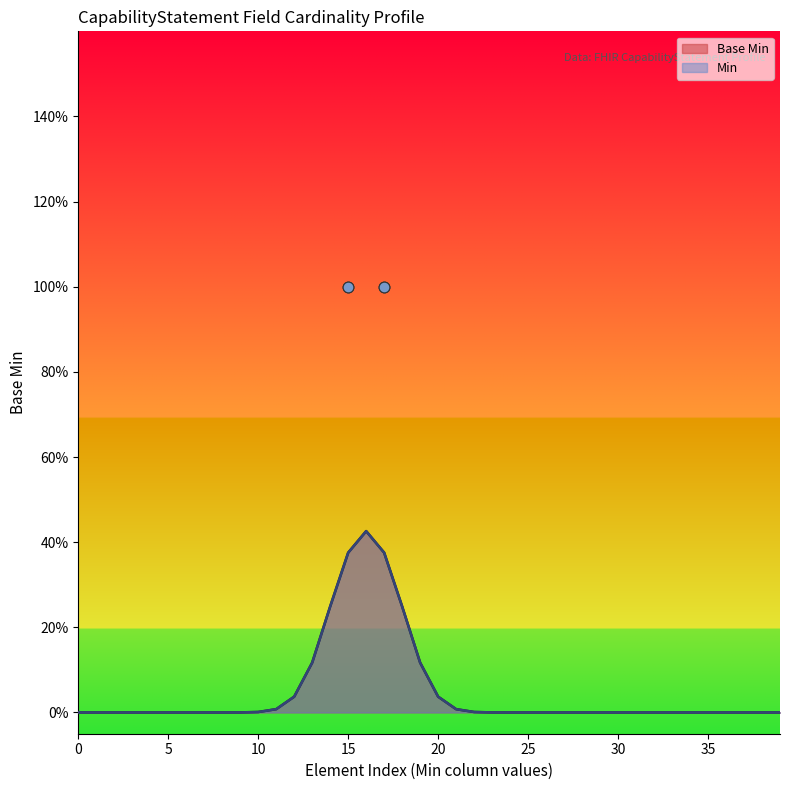

What is the change in value from 0 to 1?

+1